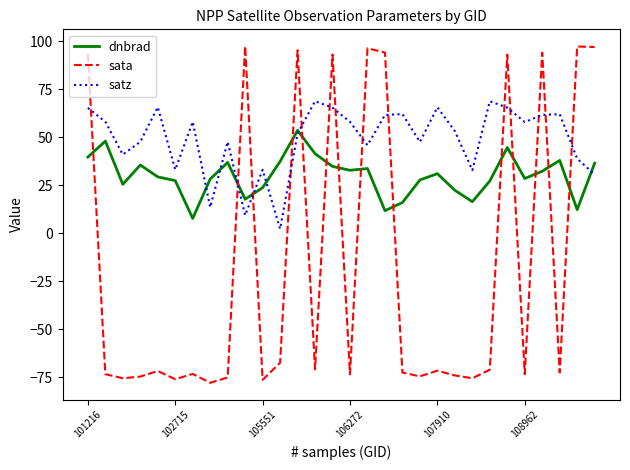

After their last crossing, which series has the higher values: sata or satz?

sata